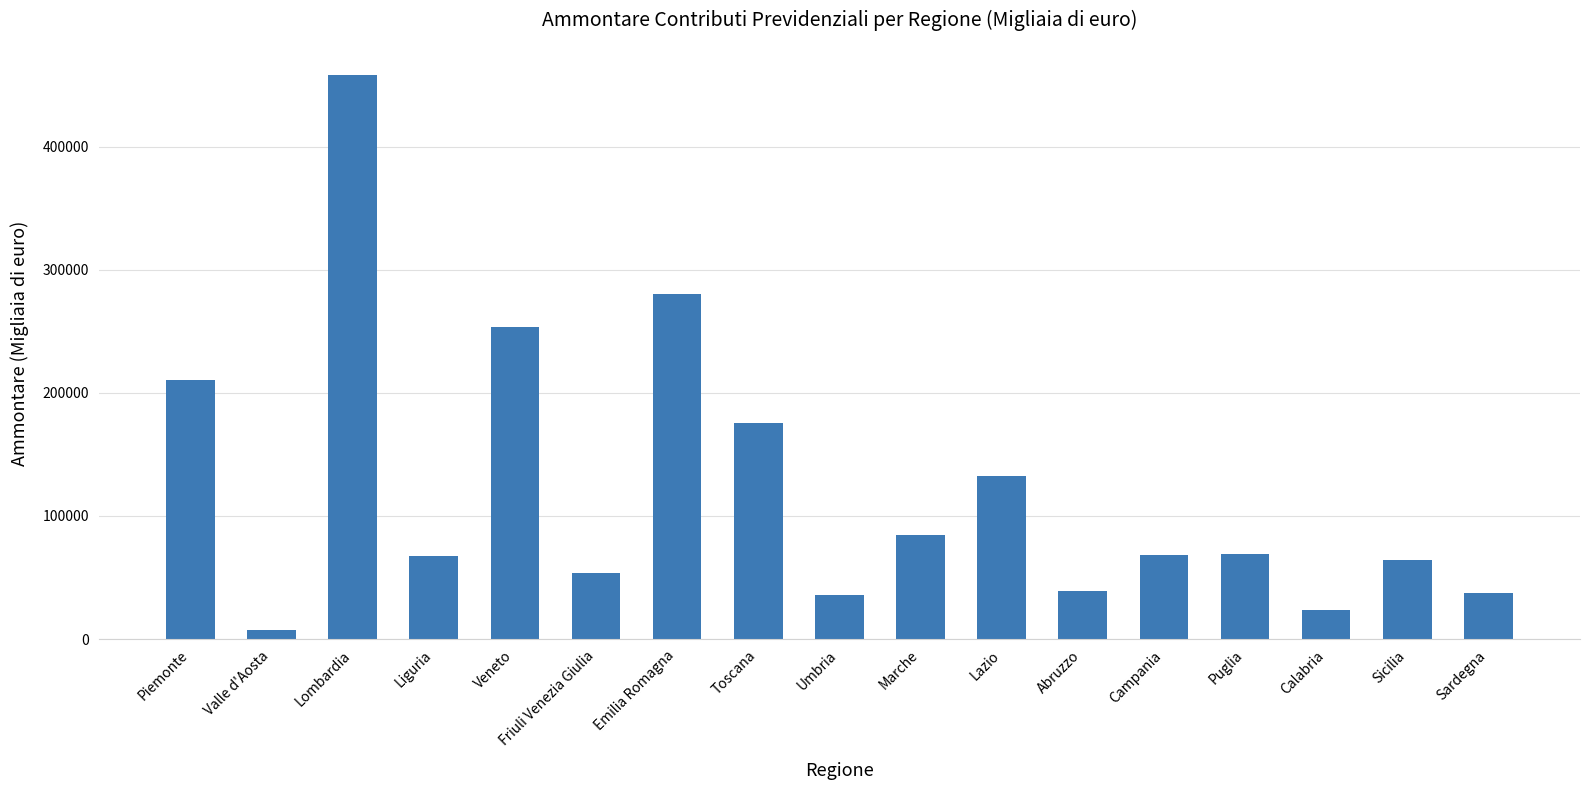

At which label does the data first exceed 68032?

Piemonte